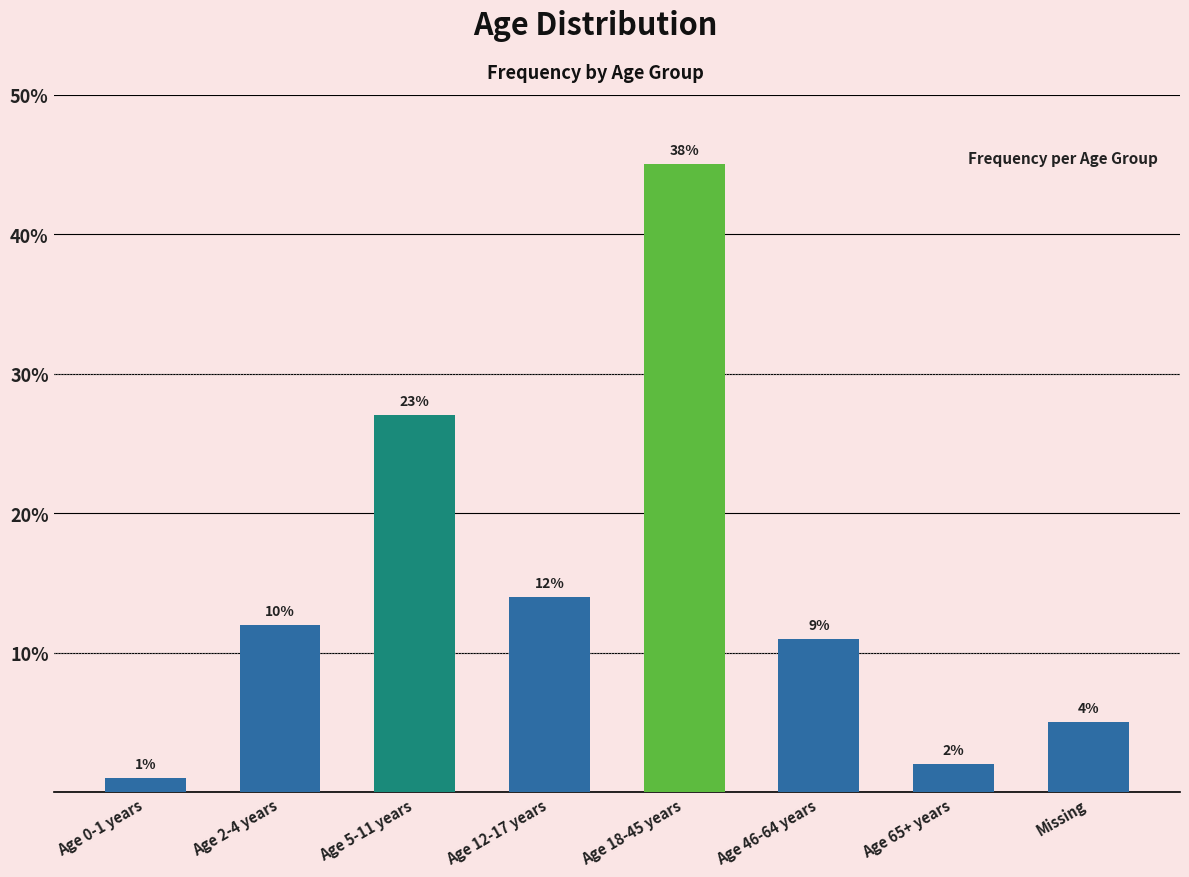

Are the bars horizontal?

No